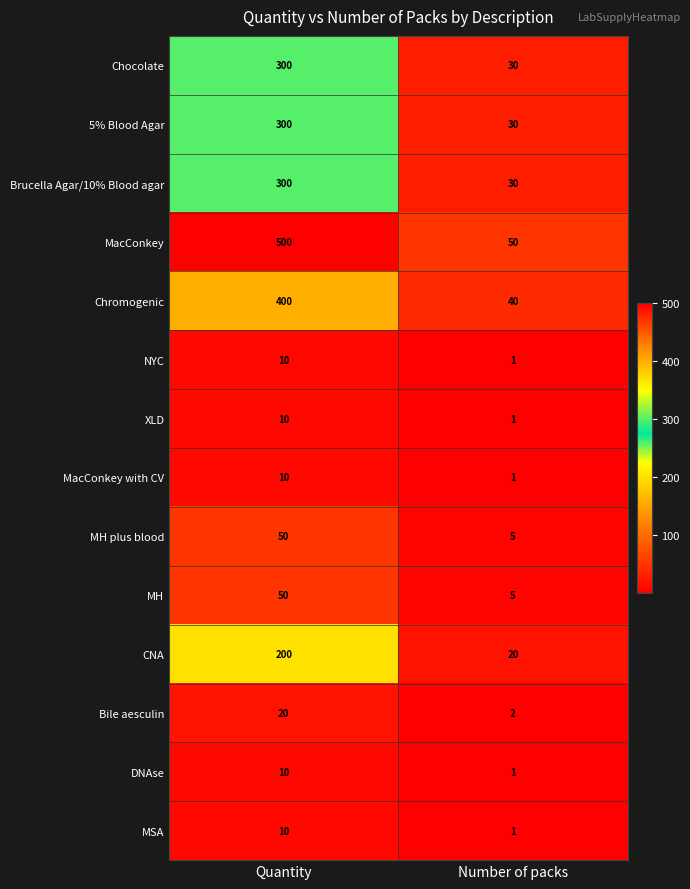

The DNAse series shows 10 at Quantity. True or false?

True